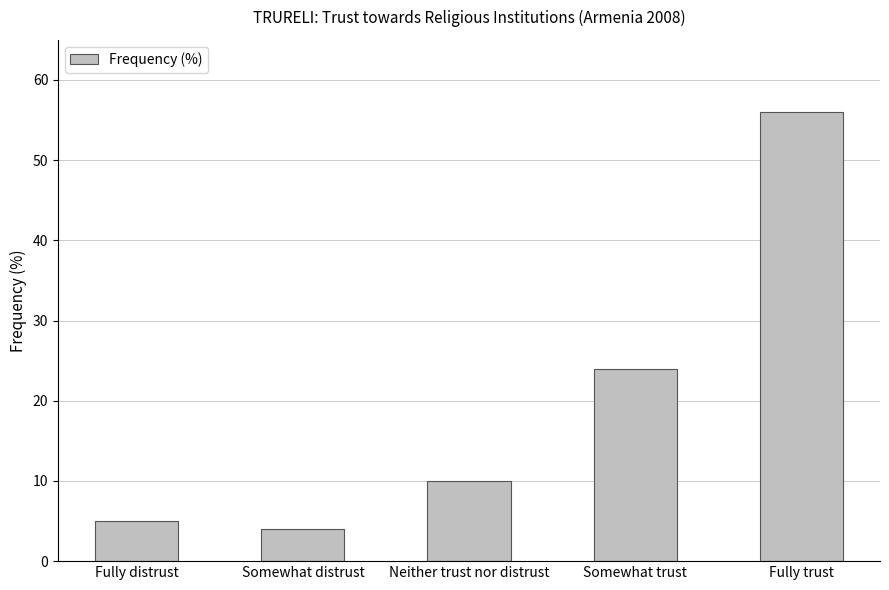

What is the label of the 4th bar from the right?

Somewhat distrust